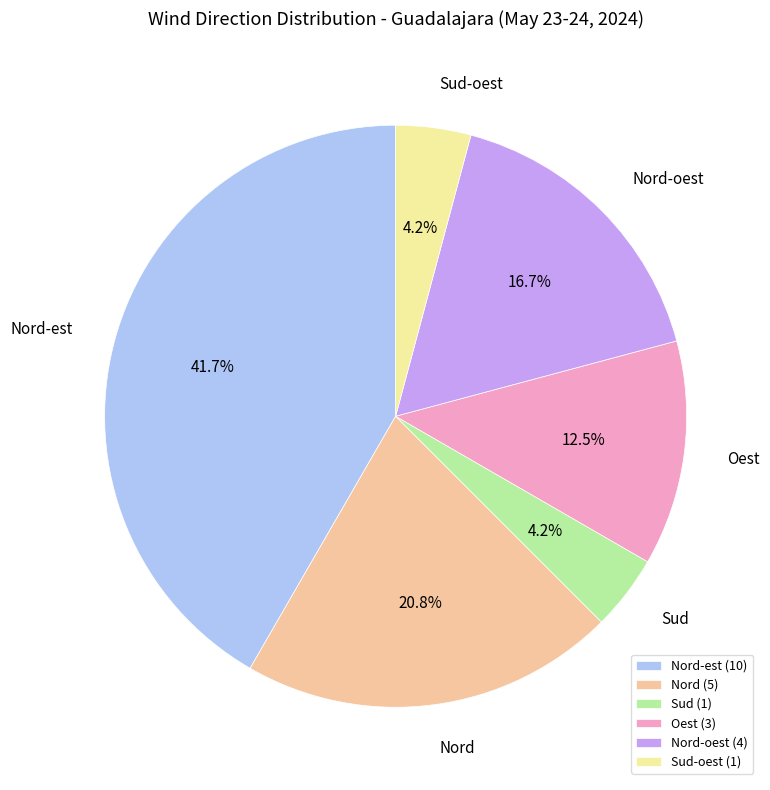

To the nearest percent, what portion does Nord-oest represent?

17%